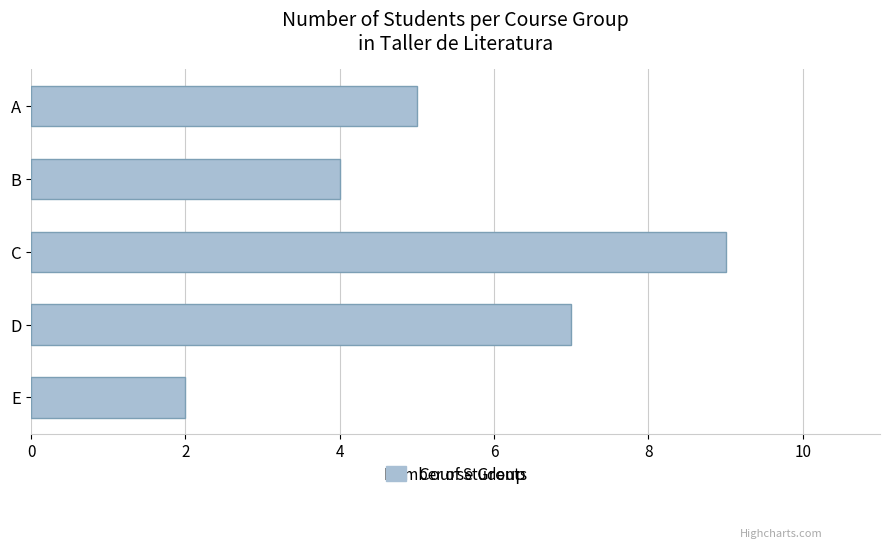

Reading top to bottom, transcribe all the data shown in this chart.

A=5	B=4	C=9	D=7	E=2